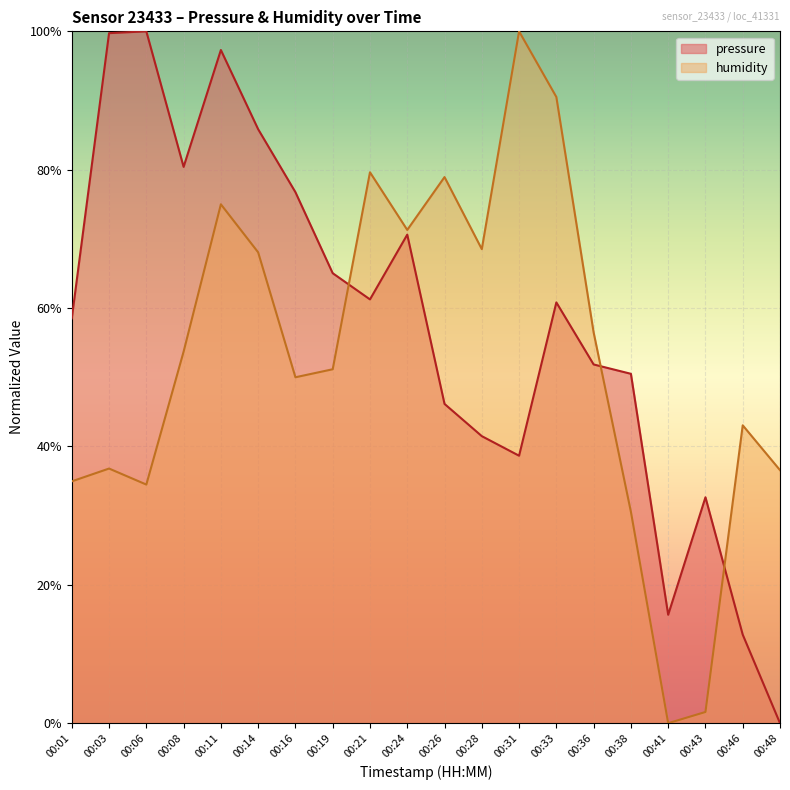

True or false: pressure has more than 2 points higher than both neighbors.

True